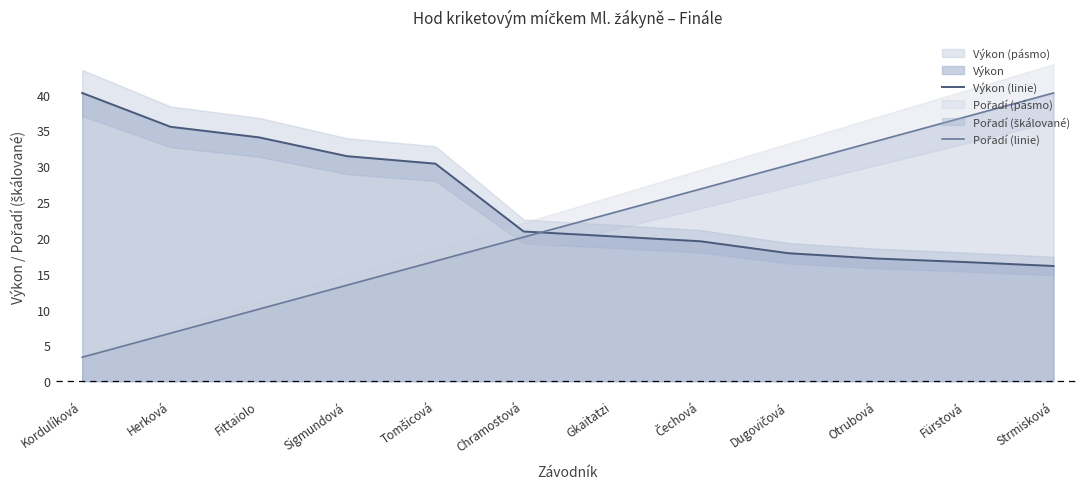

What is the sum of all Pořadí (linie) values?

261.4